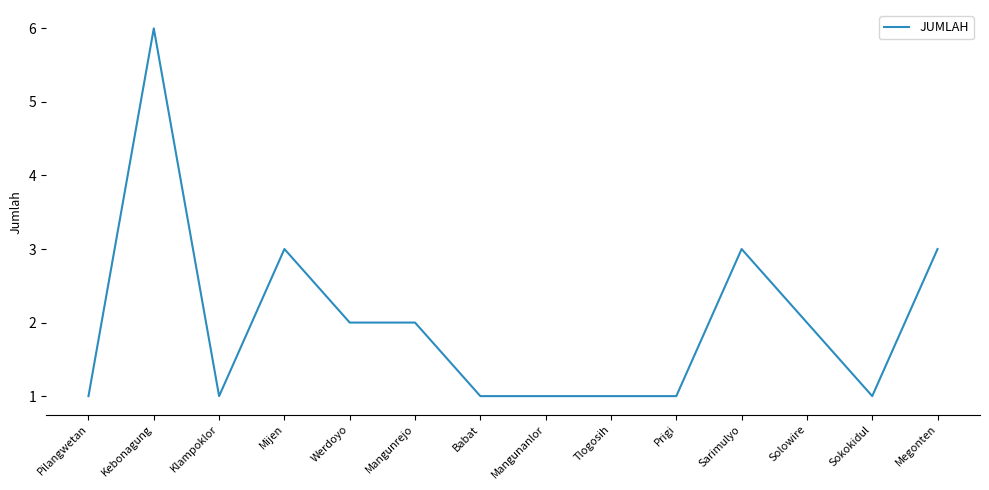

True or false: the data has more than 0 interior local peaks.

True